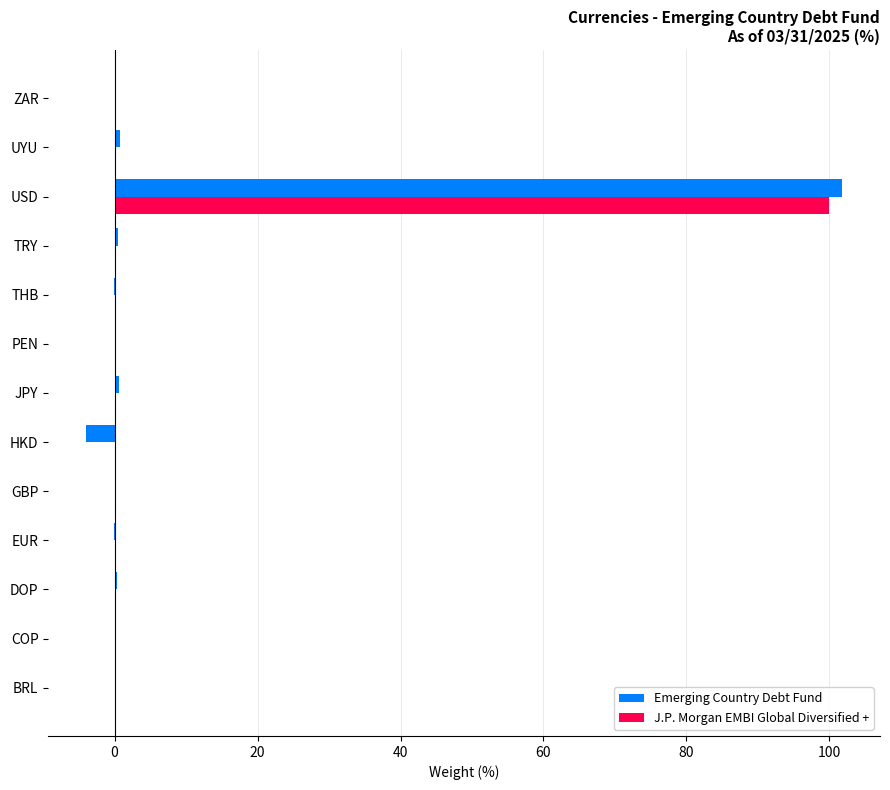

The value of J.P. Morgan EMBI Global Diversified + at TRY is 0.0. True or false?

True